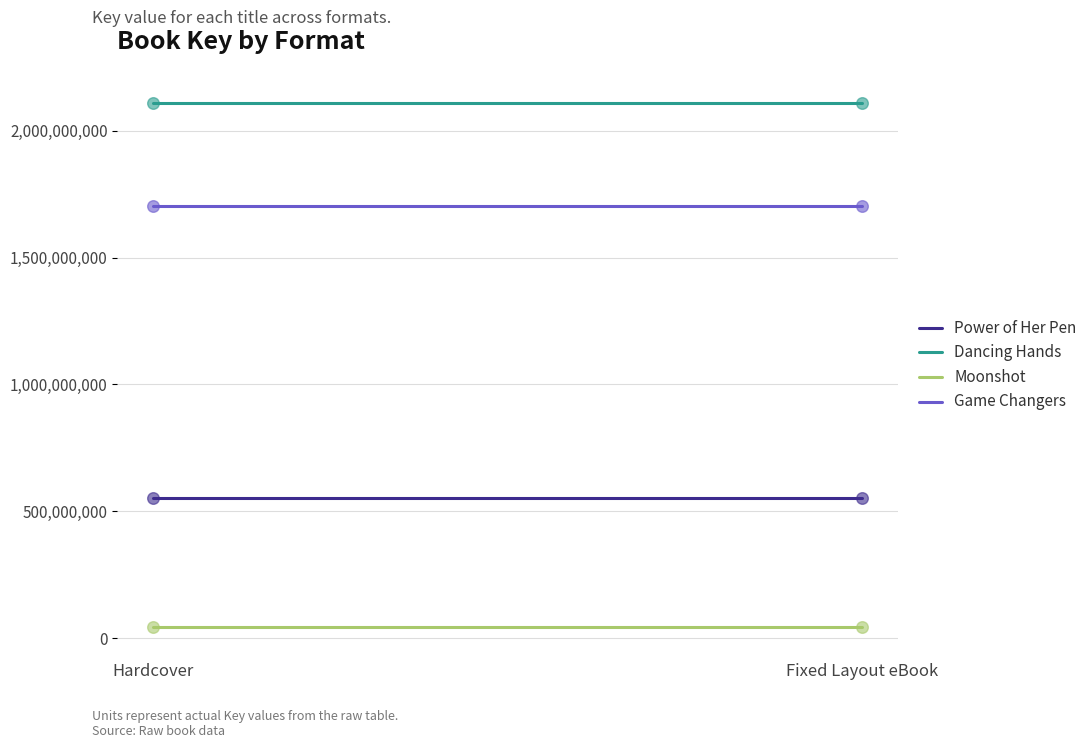

Which series contains the lowest Y value?

Moonshot